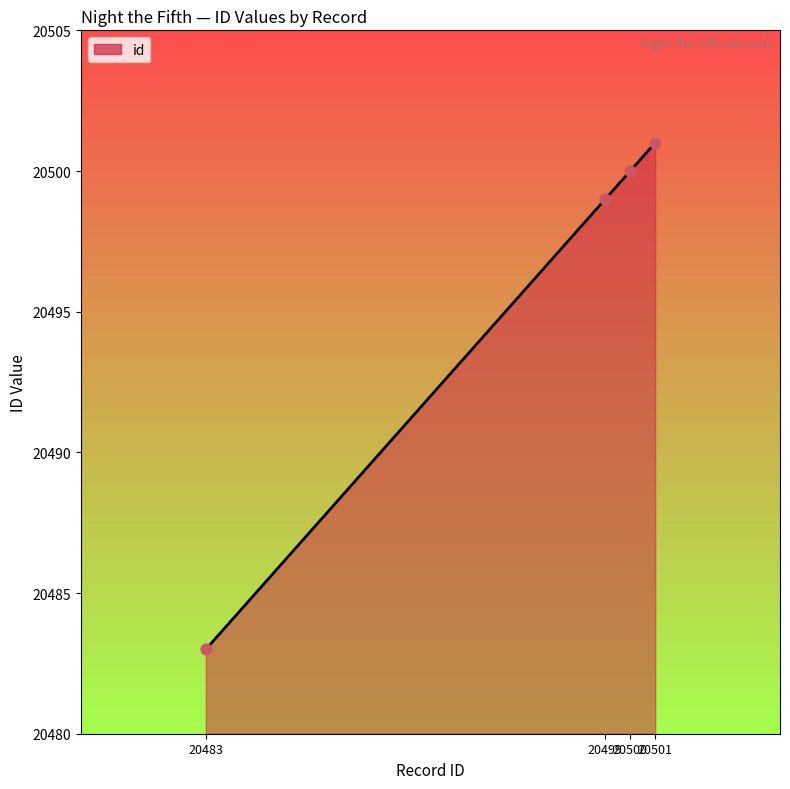

What is the change in value from 20499 to 20500?

+1